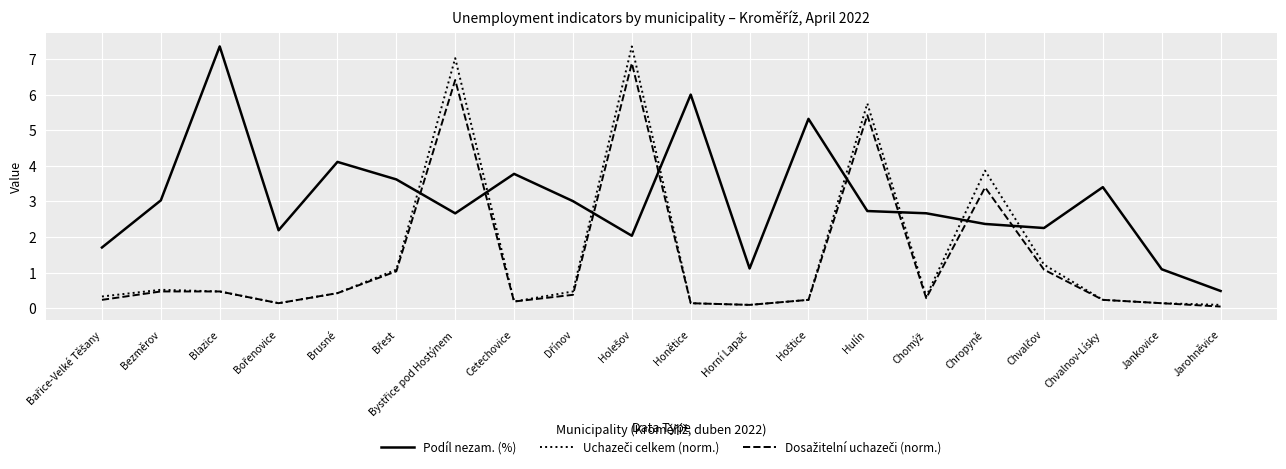

Which series has the largest total across all categories?

Podíl nezam. (%)